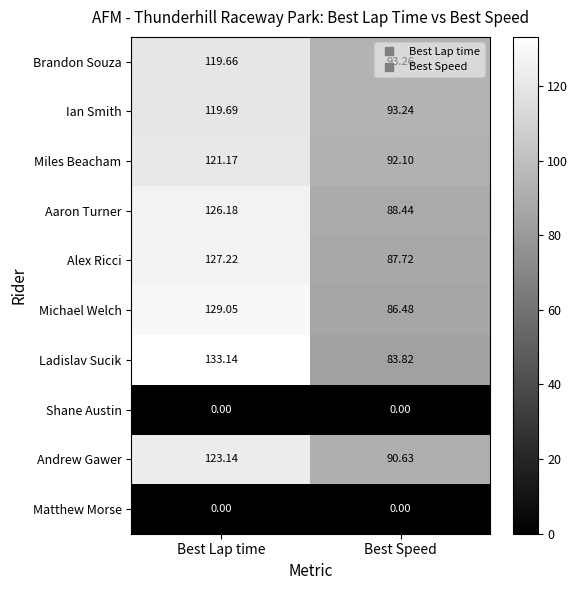

Which category has the highest value across all series?

Best Lap time